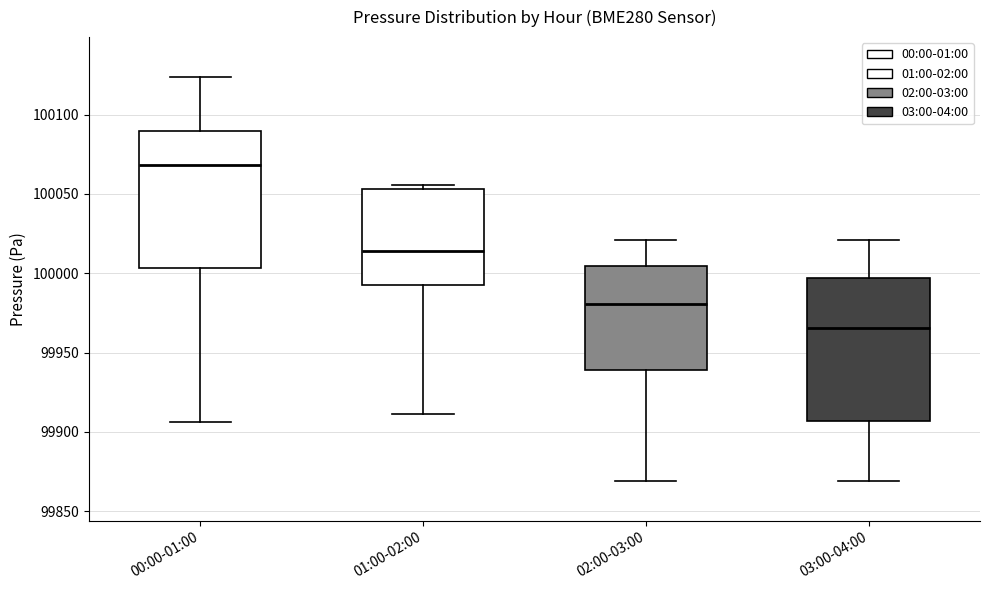

Where does the upper whisker of the box for 03:00-04:00 end on the y-axis? The values are not printed on the chart, so give them approximately, as read against the axis.

100020